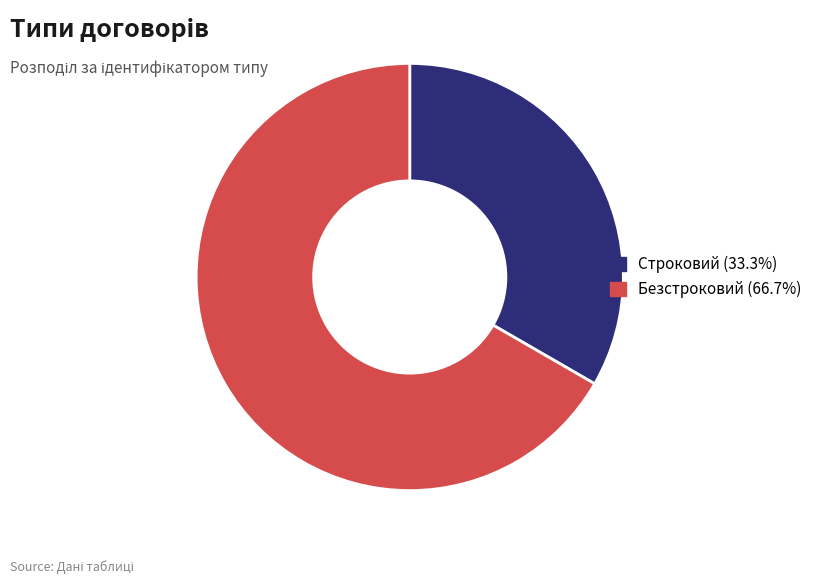

Which category has the biggest portion of the pie?

Безстроковий